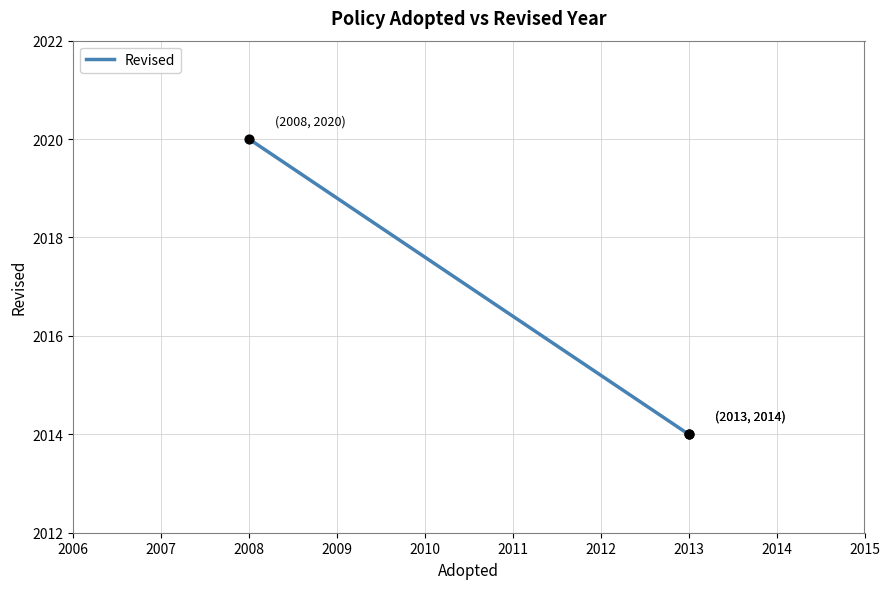

What is the difference between the maximum and minimum values?

6.0